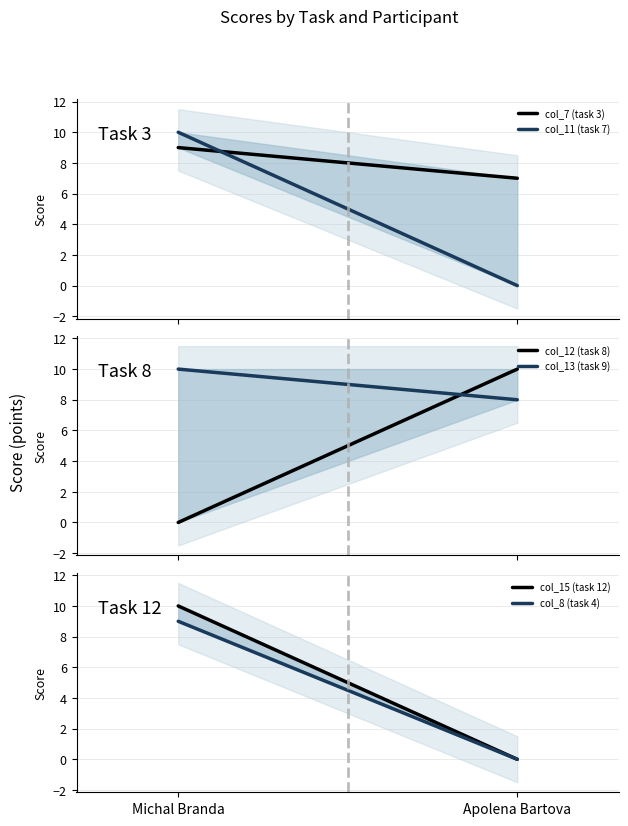

Is the value of col_12 (task 8) at Apolena Bartova greater than the value of col_7 (task 3) at Apolena Bartova?

Yes